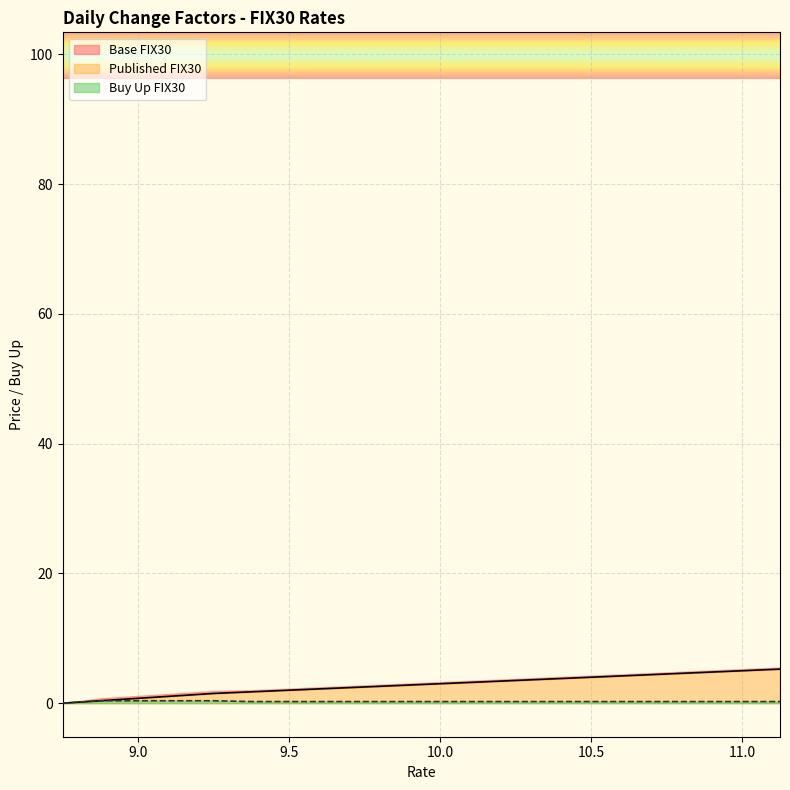

Rank the categories by Buy Up FIX30 value from highest to lowest.

8.875, 9.0, 9.125, 9.25, 9.375, 9.5, 9.625, 9.75, 9.875, 10.0, 10.125, 10.25, 10.375, 10.5, 10.625, 10.75, 10.875, 11.0, 11.125, 8.75